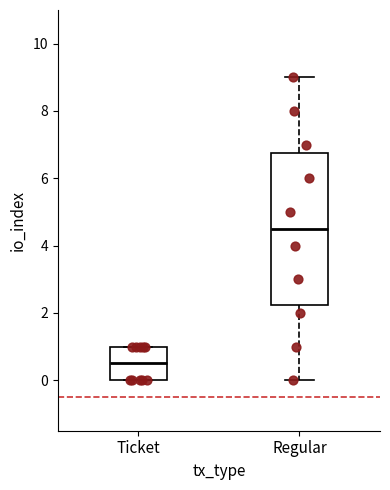

Reading left to right, transcribe this box plot: for each box, give where its median line is, the range the box spans, and where its two whiskers end, as read against the y-axis. The values are not printed on the chart, so give them approximately, as read against the axis.

Ticket: median 0.6, box 0.0 to 1.0, whiskers 0.0 to 1.0
Regular: median 4.6, box 2.2 to 6.8, whiskers 0.0 to 9.0